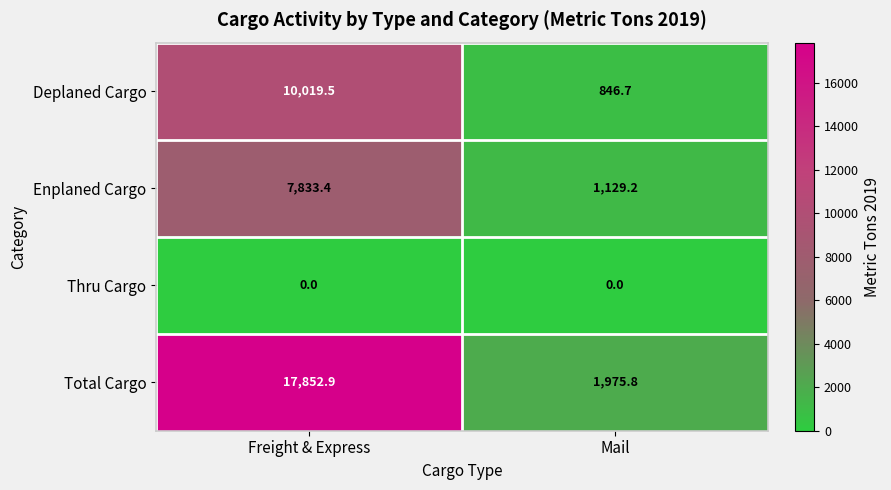

What is the spread (max minus min) of values at Mail?

1975.8